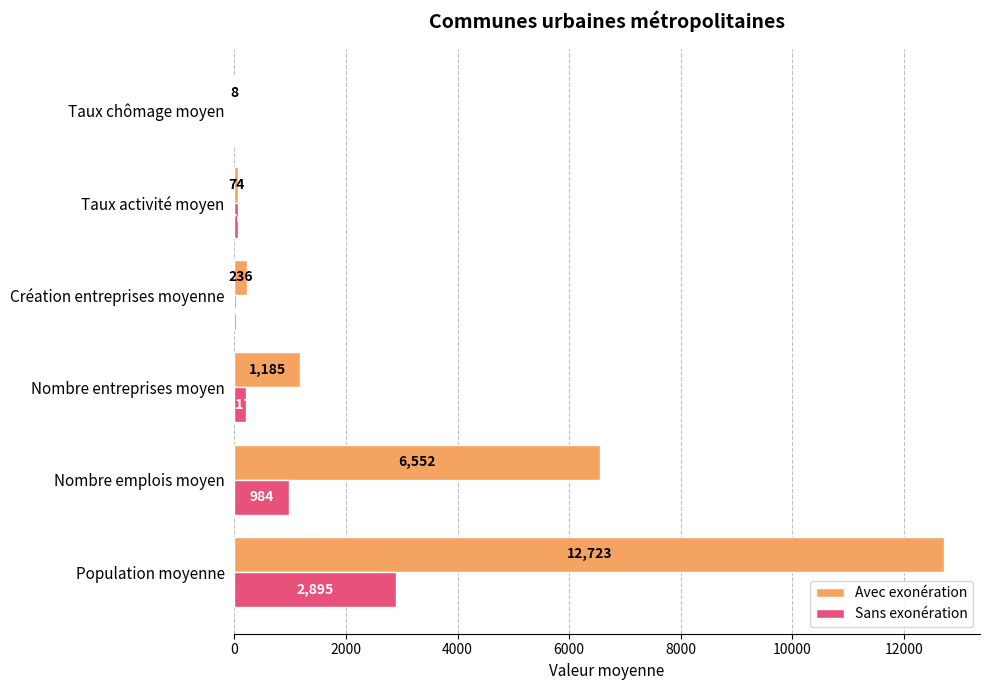

Count the number of categories in the chart.

6